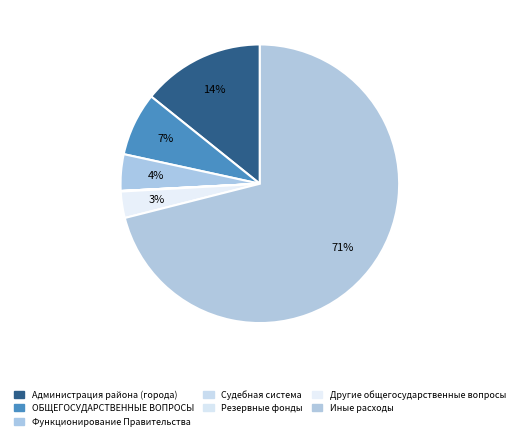

Does Другие общегосударственные вопросы account for over 50% of the chart?

No